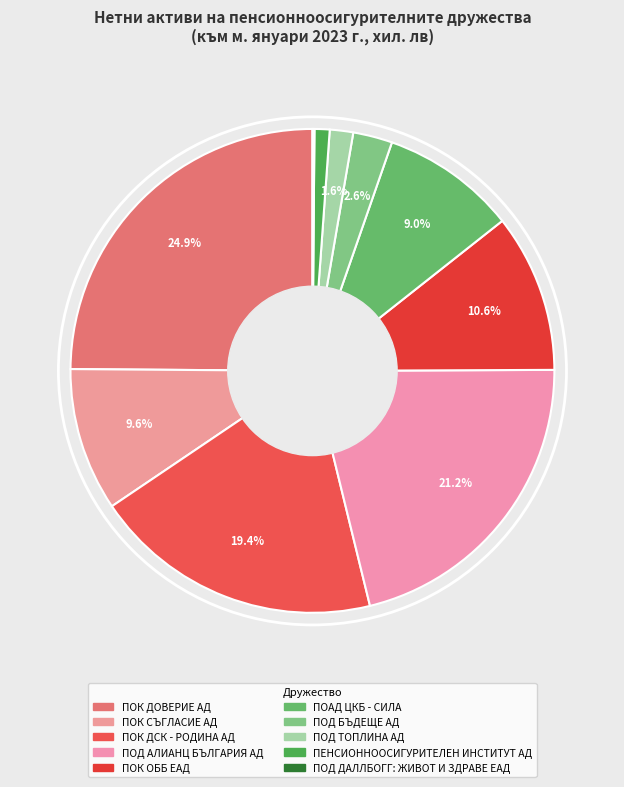

To the nearest percent, what portion does ПОК ДОВЕРИЕ АД represent?

25%